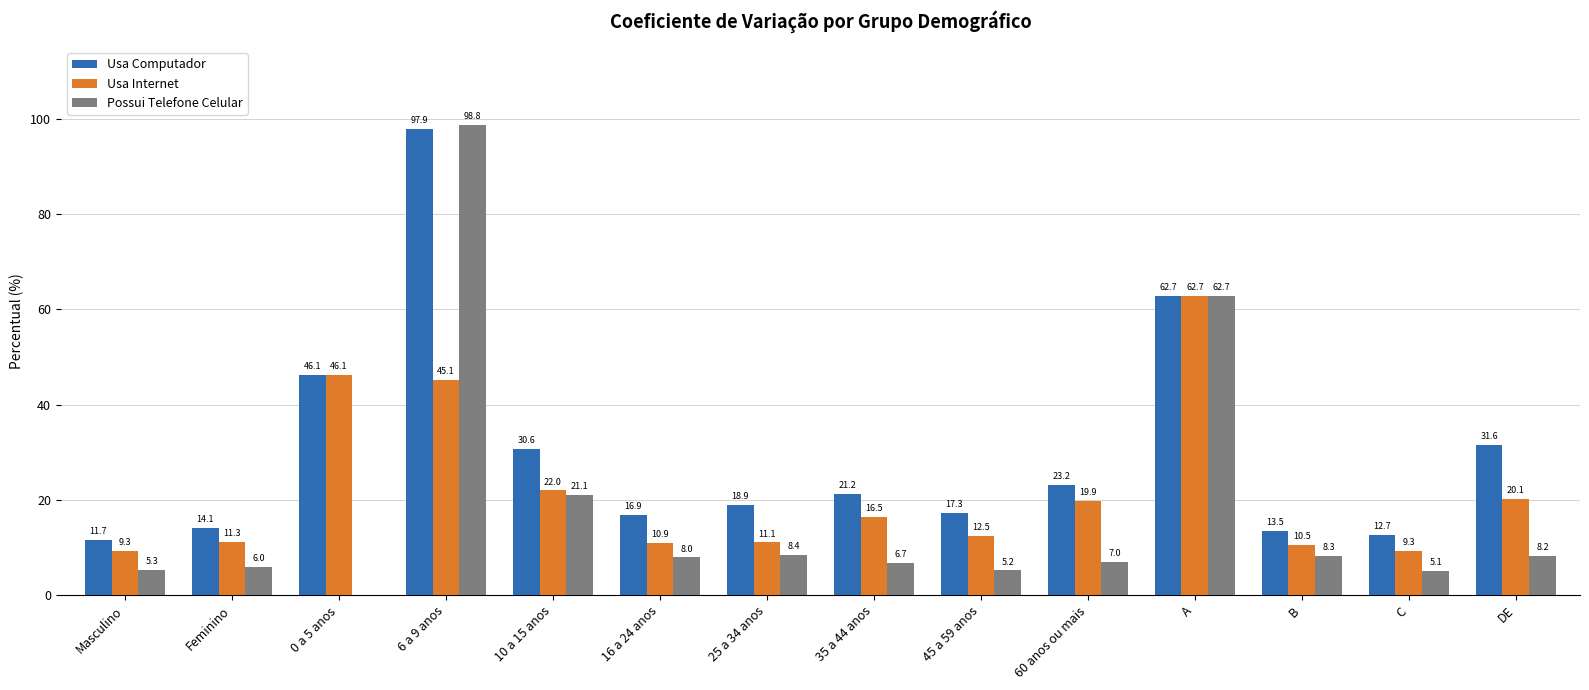

The value of Possui Telefone Celular at 35 a 44 anos is 6.7. True or false?

True